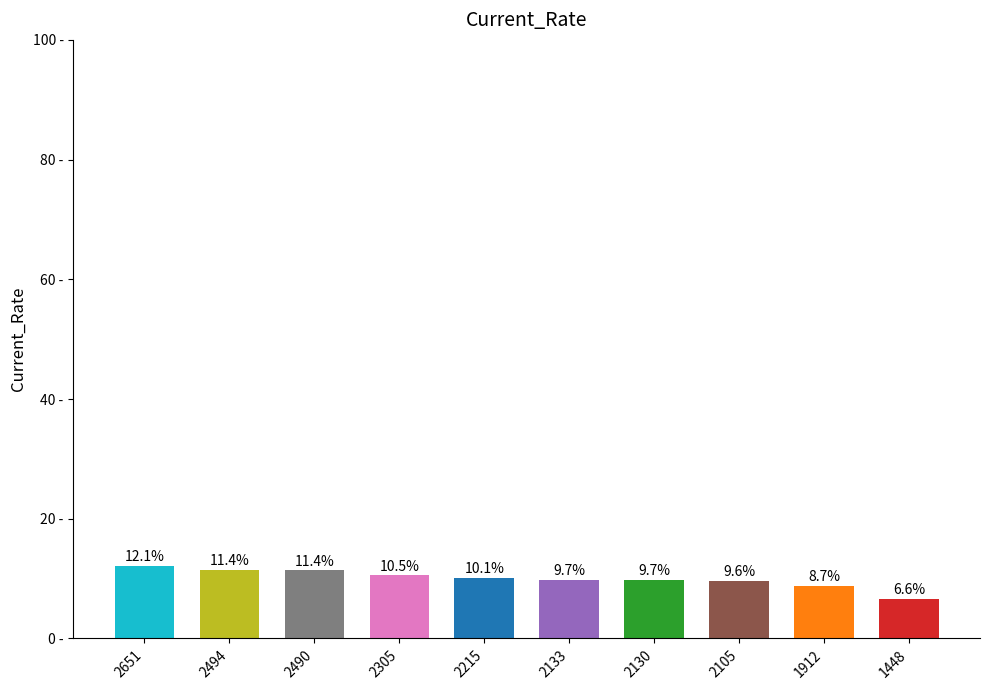

Reading left to right, transcribe all the data shown in this chart.

12.1	11.4	11.4	10.5	10.1	9.7	9.7	9.6	8.7	6.6